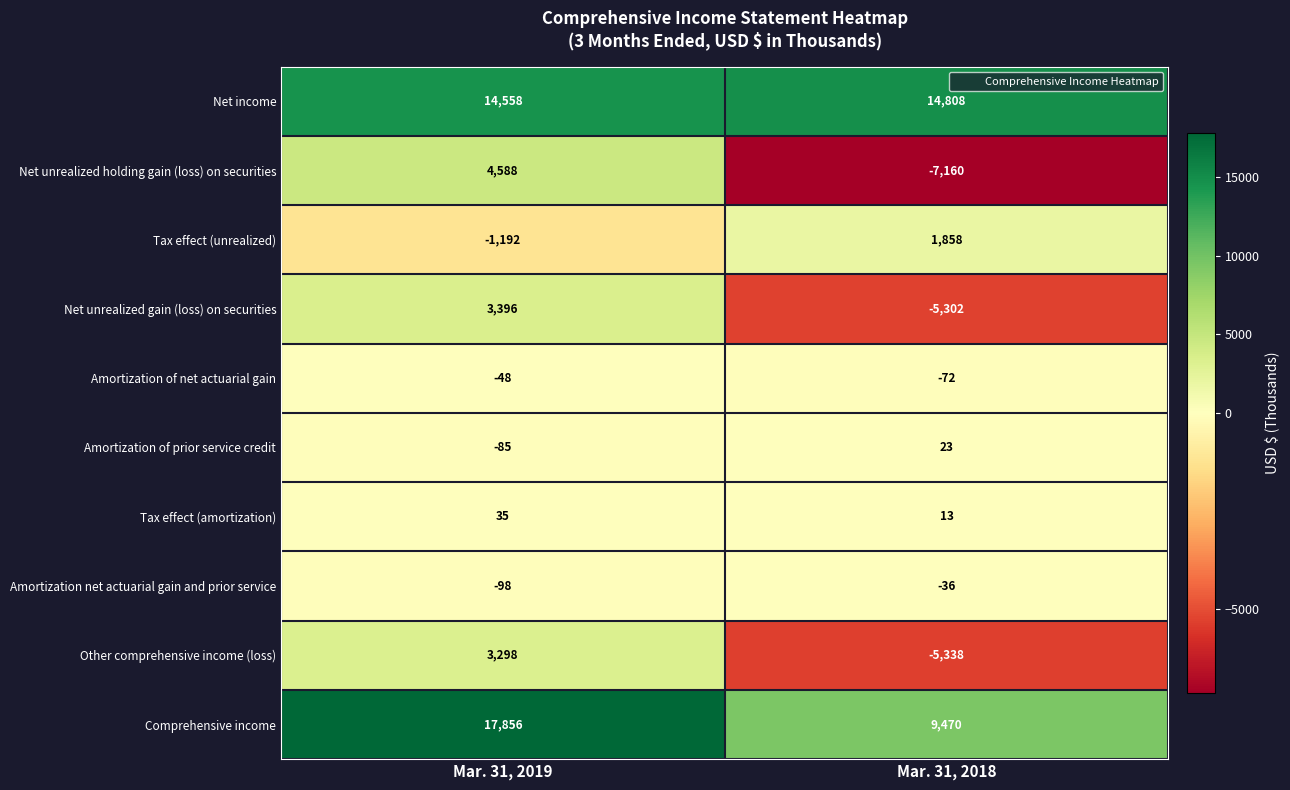

List the series in order of their peak value, lowest first.

Amortization of net actuarial gain, Amortization net actuarial gain and prior service, Amortization of prior service credit, Tax effect (amortization), Tax effect (unrealized), Other comprehensive income (loss), Net unrealized gain (loss) on securities, Net unrealized holding gain (loss) on securities, Net income, Comprehensive income